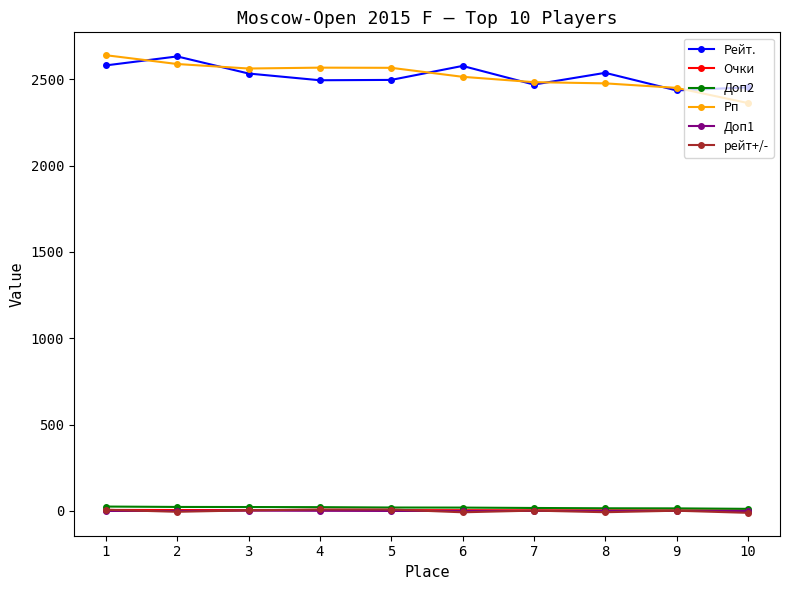

What is the difference between the maximum and second lowest values in the Доп1 series?

2.0